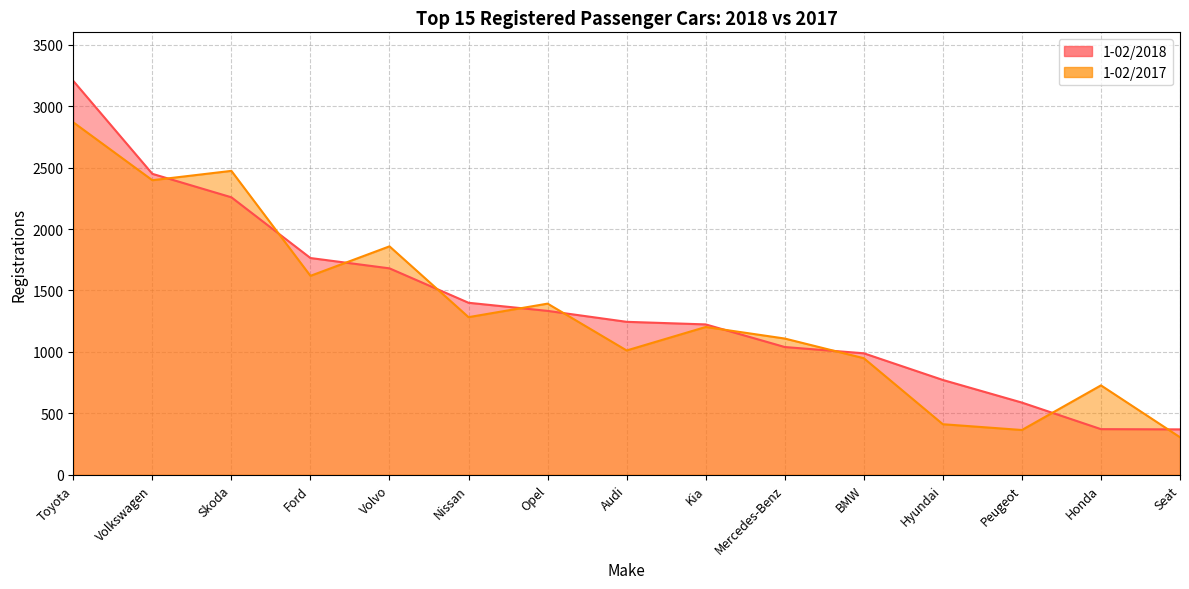

The value of 1-02/2017 at Hyundai is 412. True or false?

True